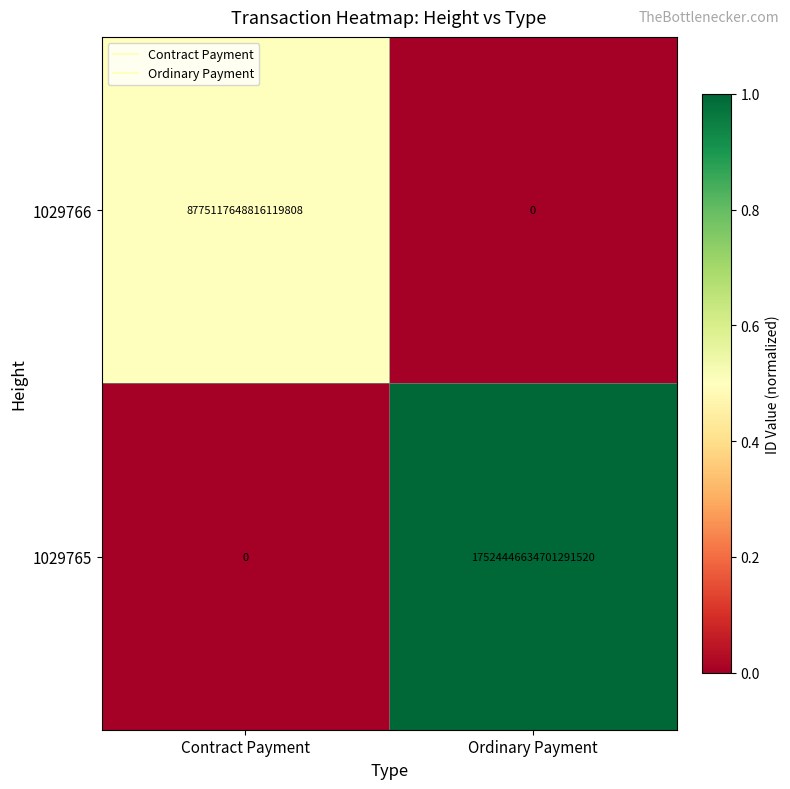

True or false: 1029765 has a value of 31123154613583425536 at Ordinary Payment.

False